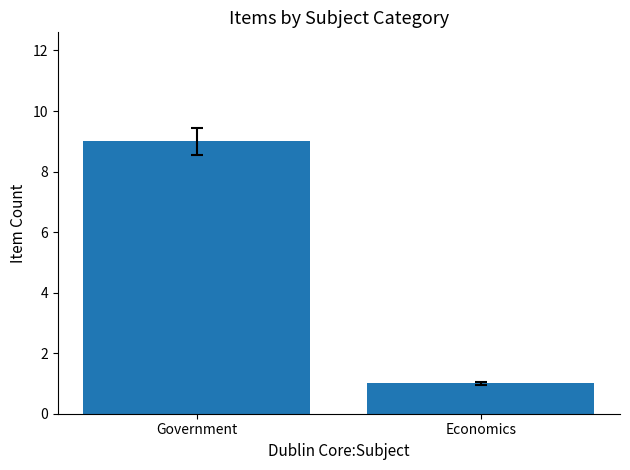

What is the label of the 2nd bar from the right?

Government